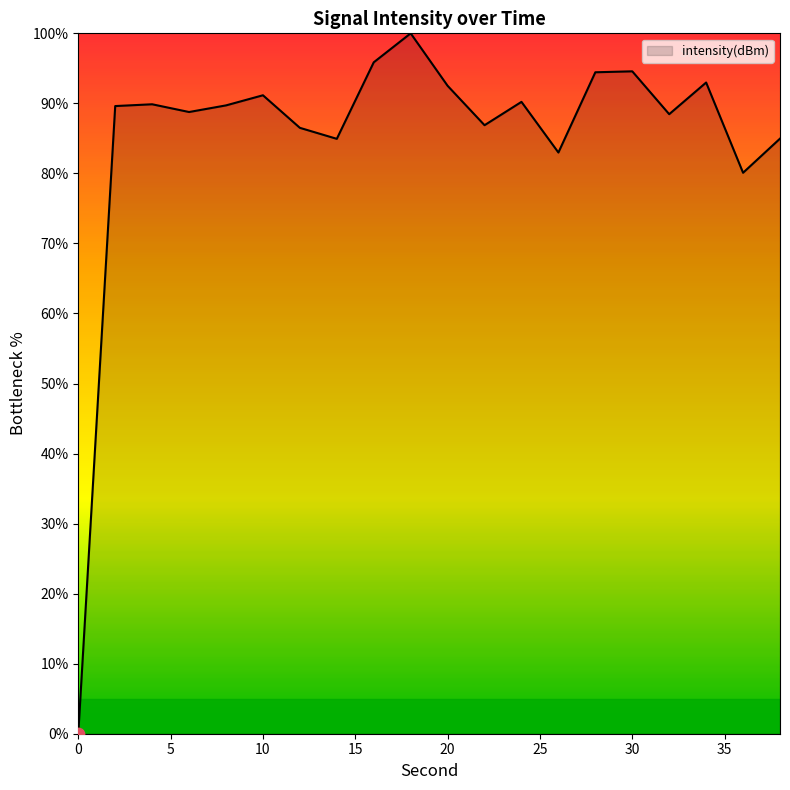

What is the maximum value shown in the chart?

100.0